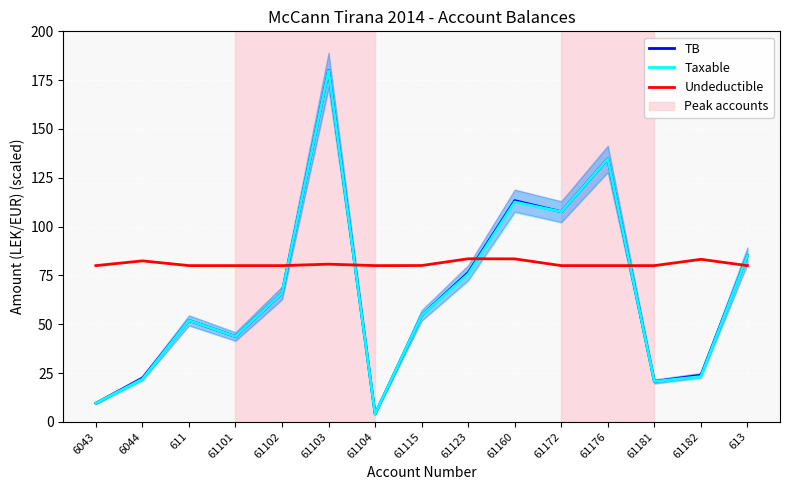

Is the value of Taxable at 61123 greater than the value of TB at 61103?

No